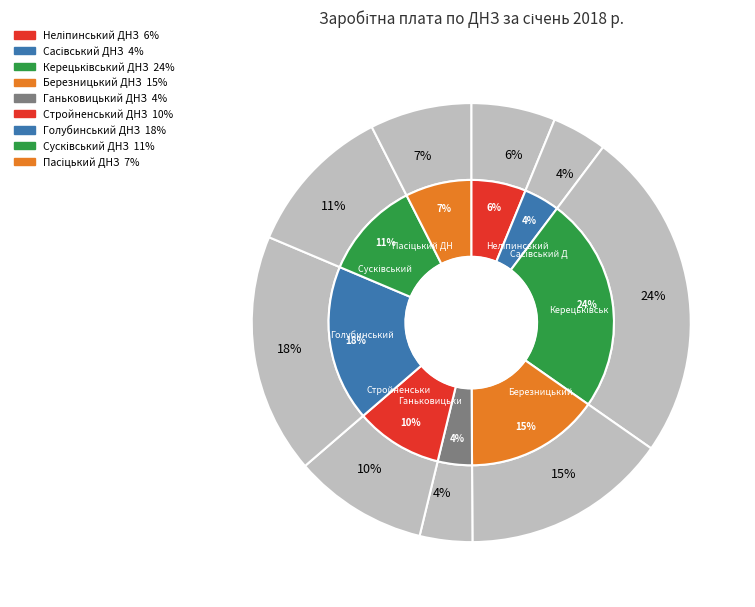

To the nearest percent, what is the combined percentage of Голубинський ДНЗ and Сусківський ДНЗ?

29%